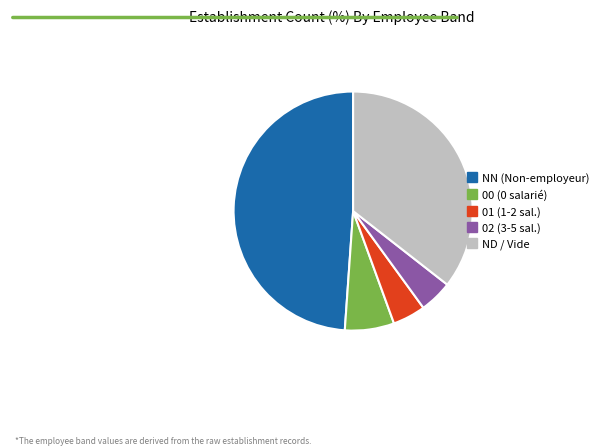

Is there a majority slice in this chart?

No